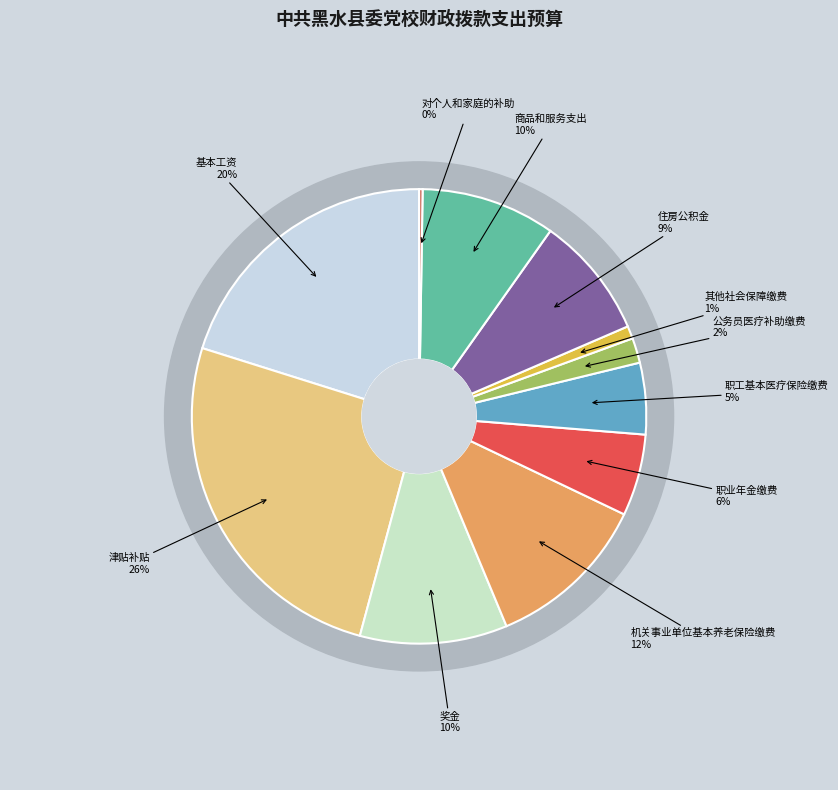

Is 其他社会保障缴费 the majority of the pie?

No